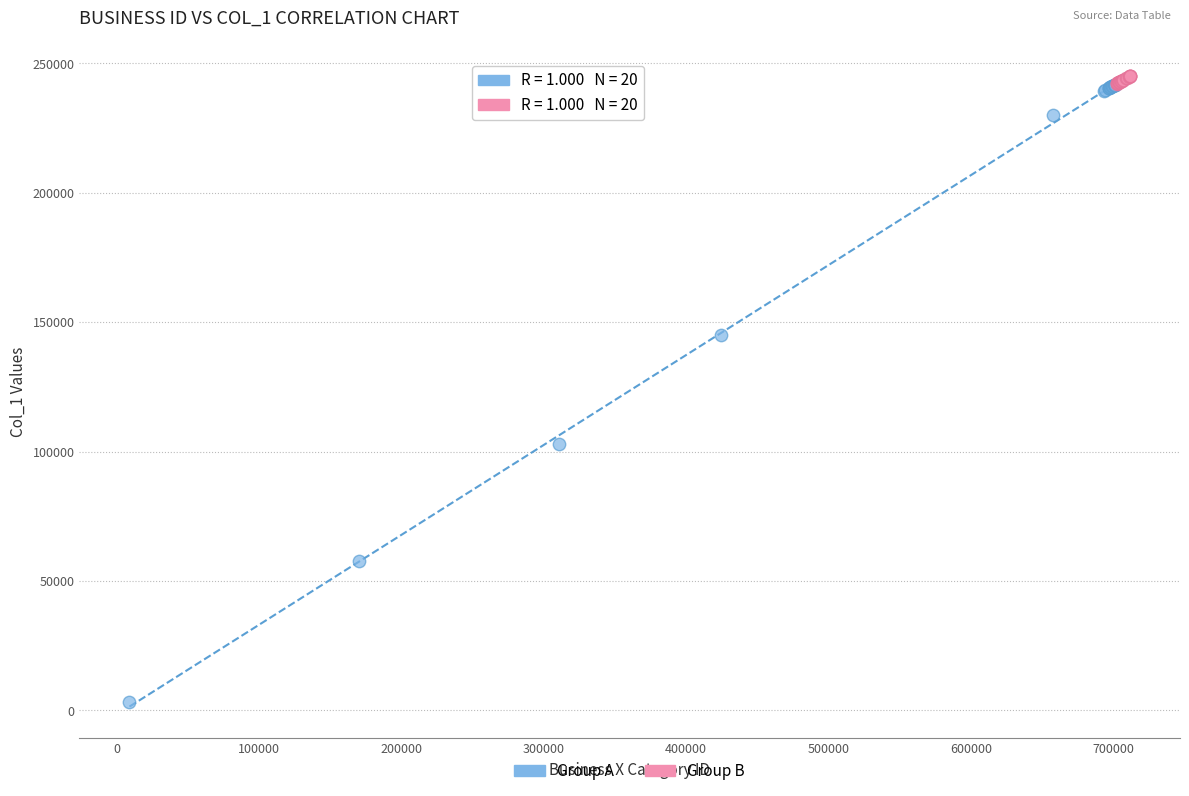

Which series reaches the minimum Y coordinate?

Group A